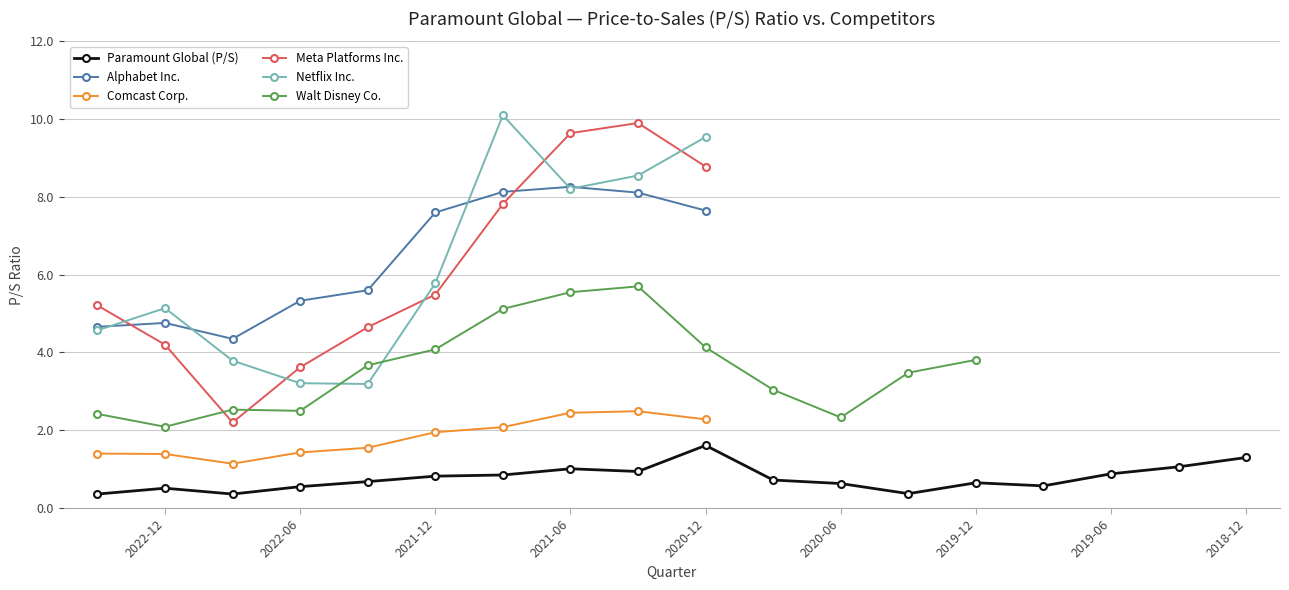

How many lines are shown in the chart?

6